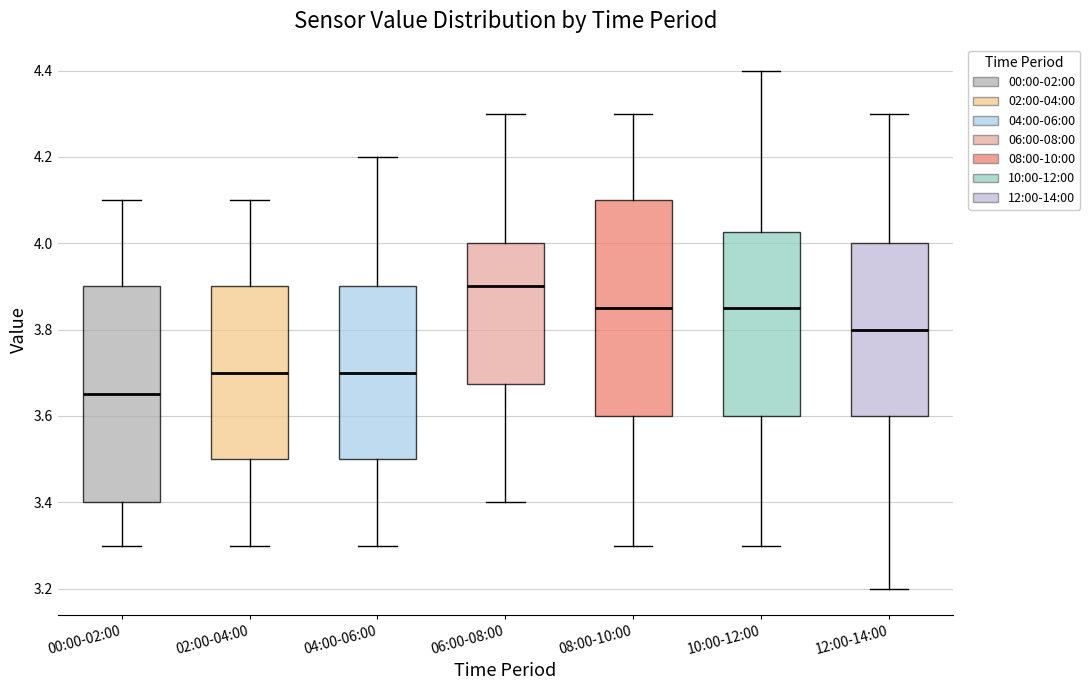

Which box's median line is the lowest?

00:00-02:00